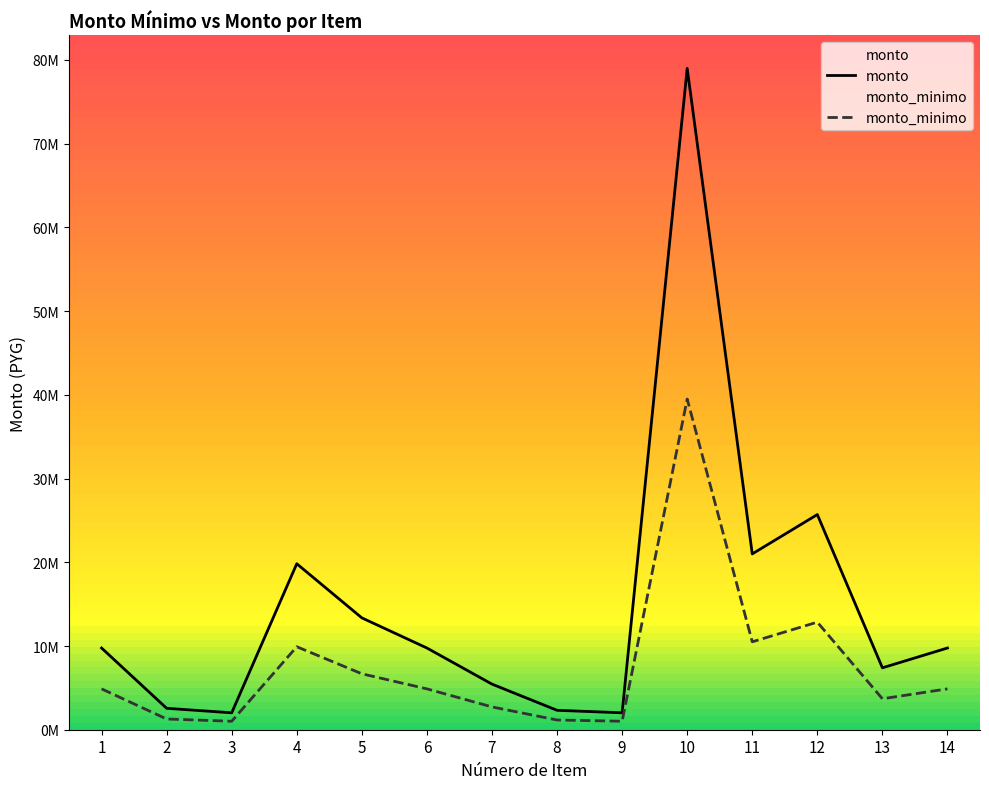

Which series has the widest spread of values?

monto